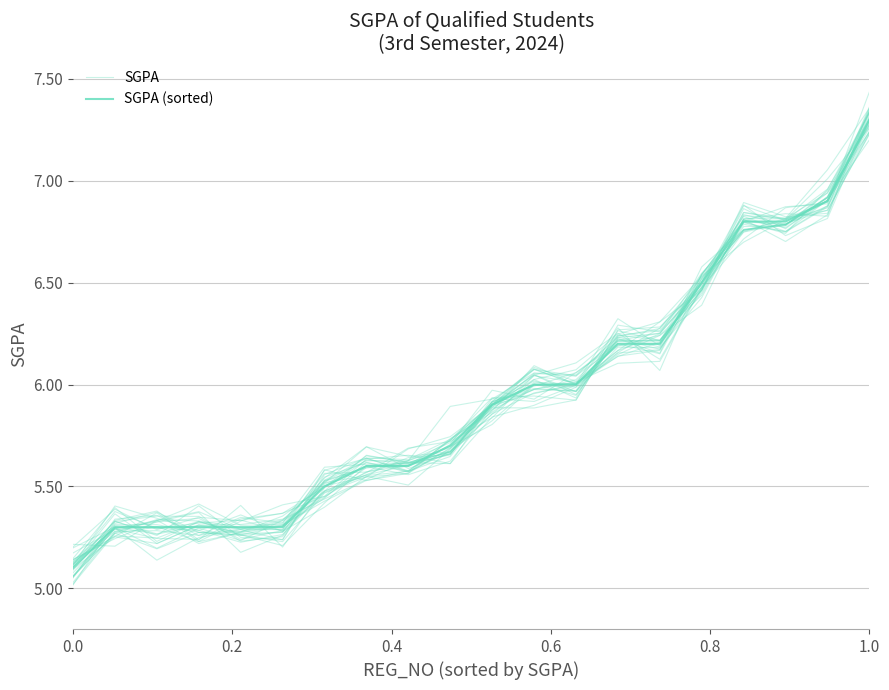

Is it true that SGPA (sorted) equals 9.8 at 9?

False